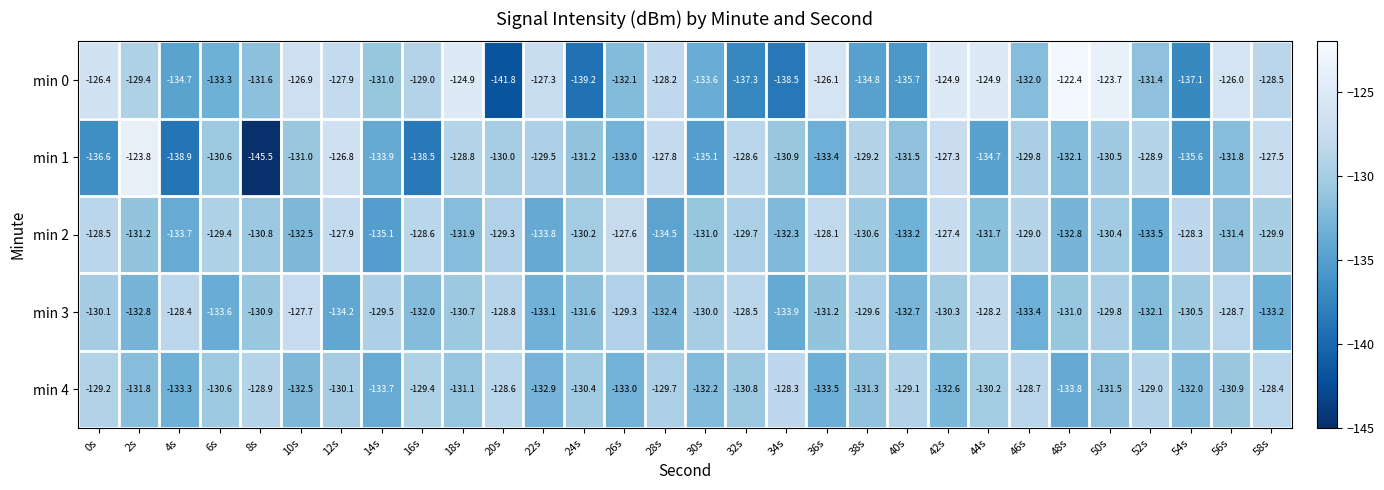

At 8s, list the series in order from largest to smallest.

min 4, min 2, min 3, min 0, min 1